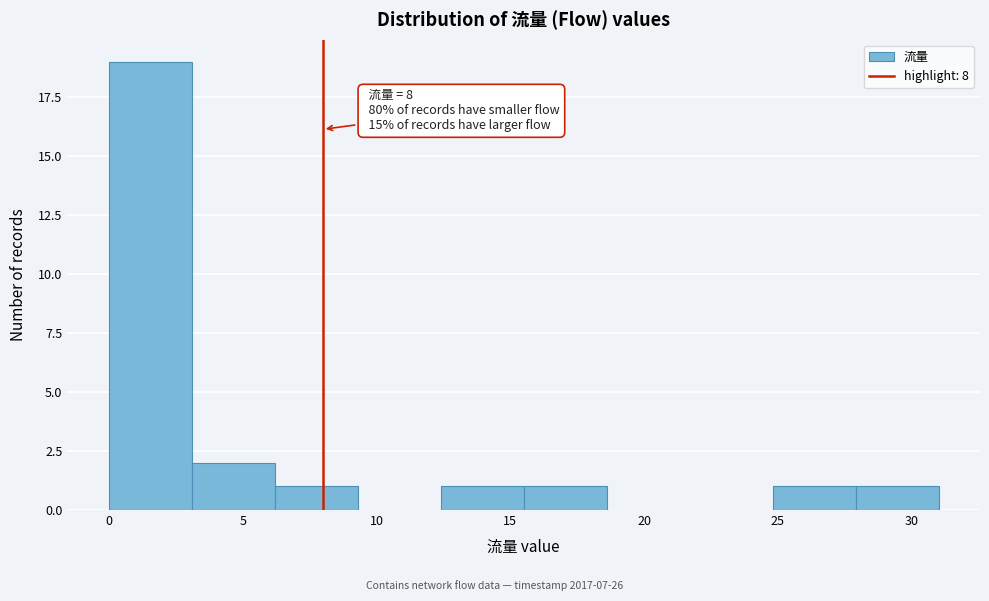

Over which range of the x-axis is the bar tallest?

0.0 to 3.1